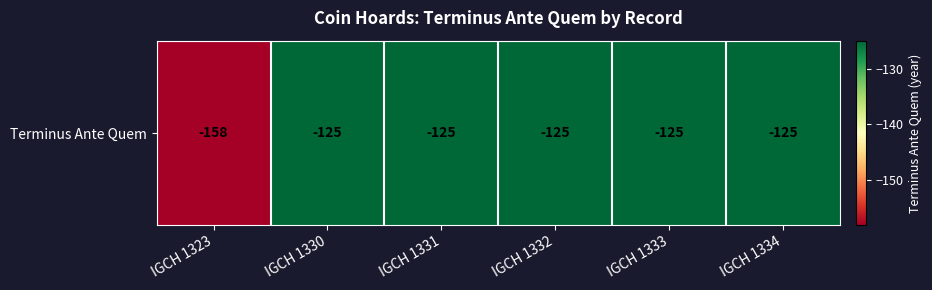

Rank the categories by value from highest to lowest.

IGCH 1330, IGCH 1331, IGCH 1332, IGCH 1333, IGCH 1334, IGCH 1323